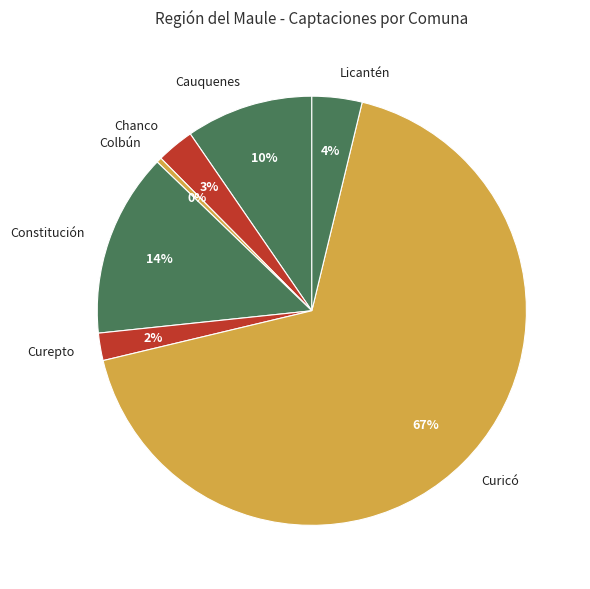

Do Constitución and Curepto together represent more than half of the pie?

No